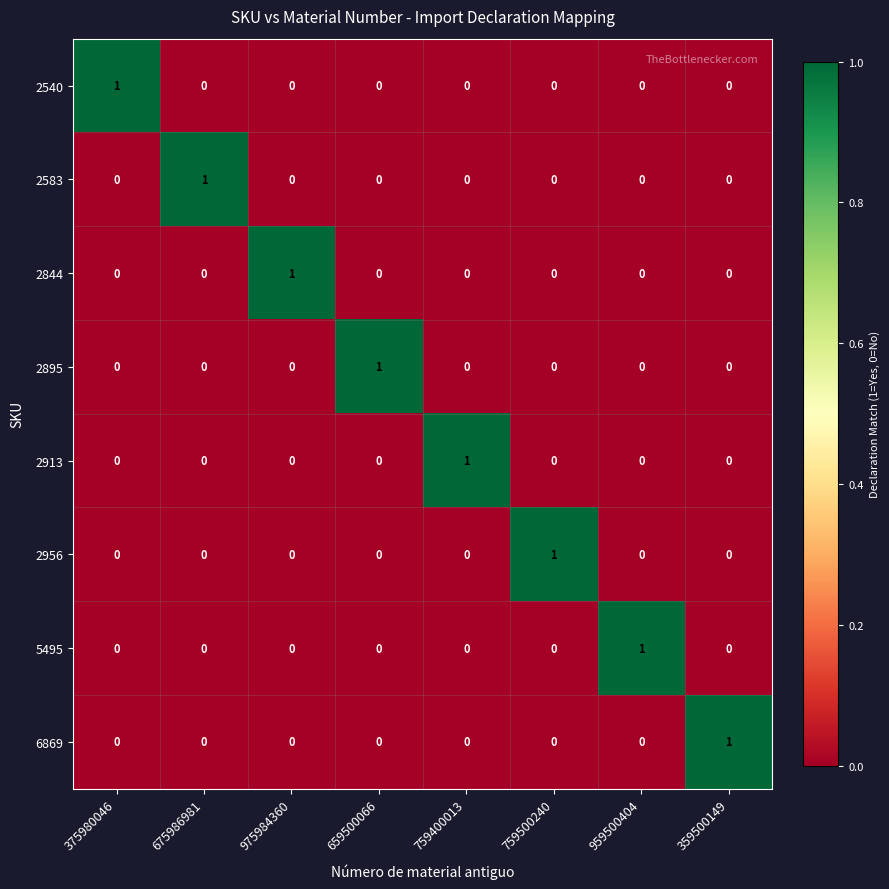

How many 2844 values are between 0 and 1?

8